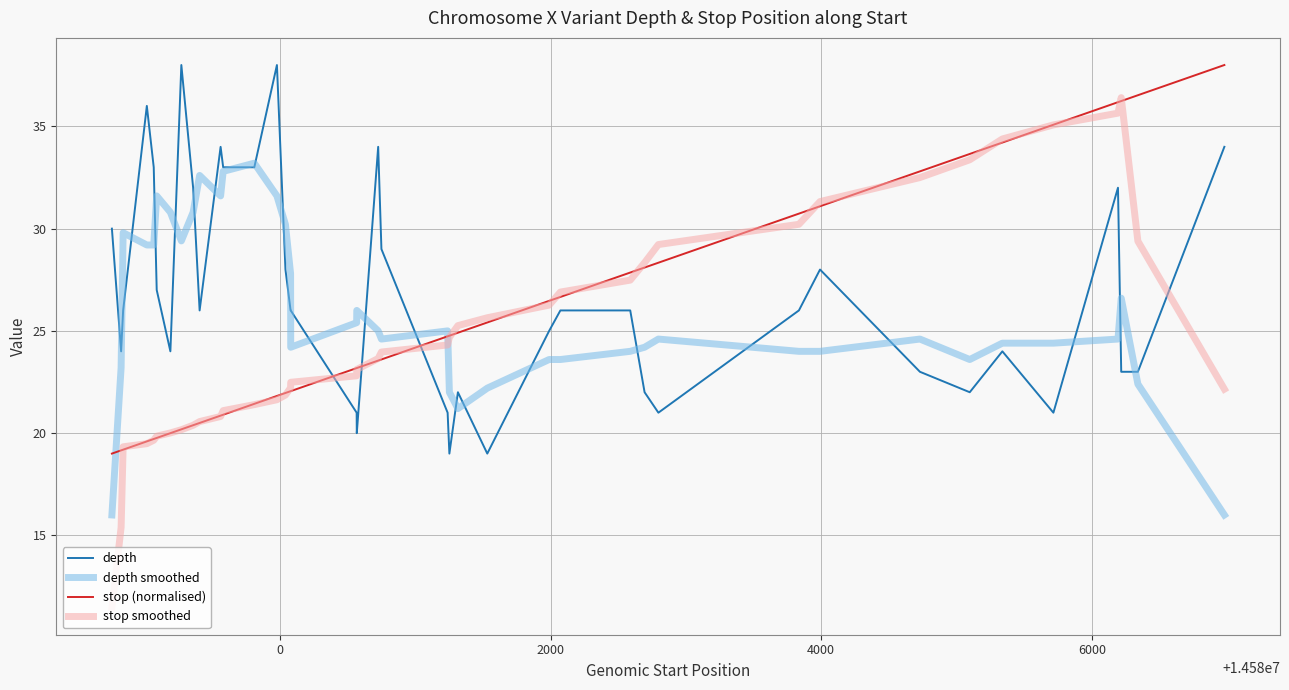

True or false: depth and stop (normalised) cross at least once.

True